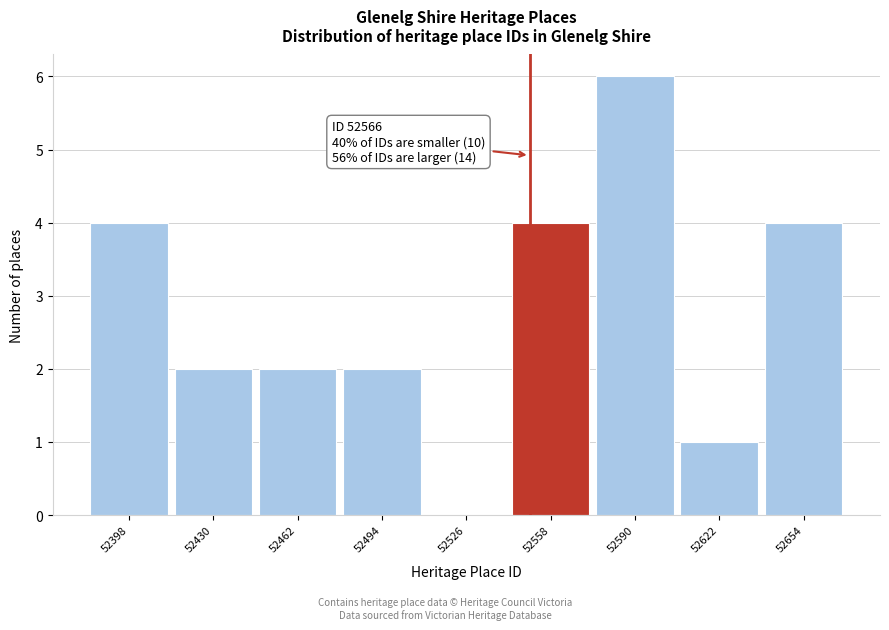

Reading right to left, list all the values displayed in this chart.

52654=4	52622=1	52590=6	52558=4	52526=0	52494=2	52462=2	52430=2	52398=4